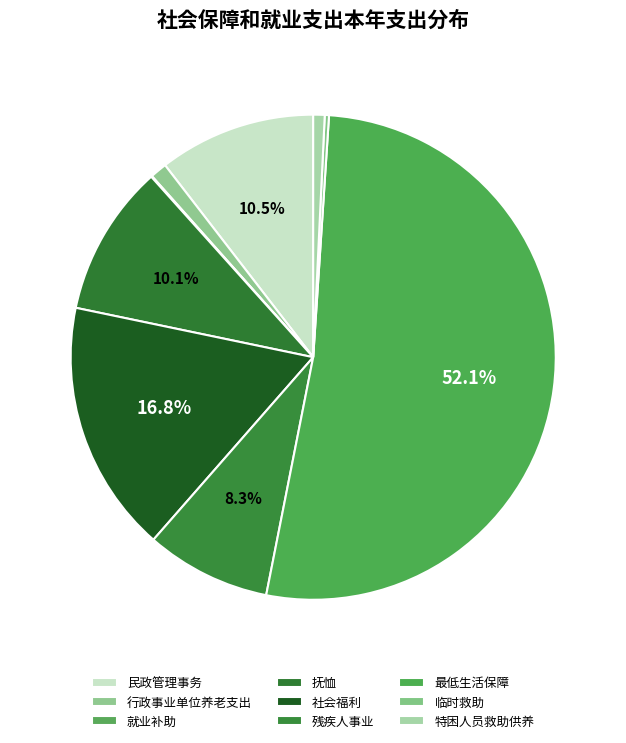

To the nearest percent, what is the average slice percentage?

11%